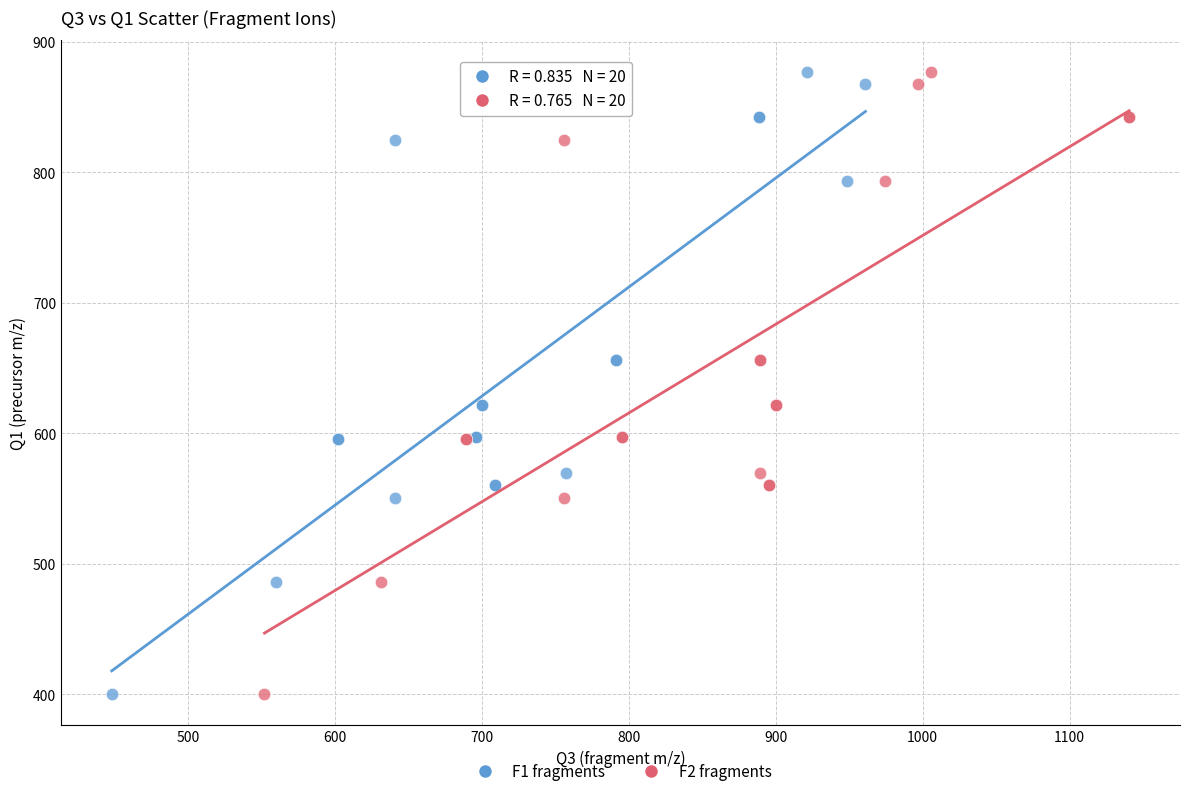

What are all the series names shown in the legend?

F1 fragments, F2 fragments